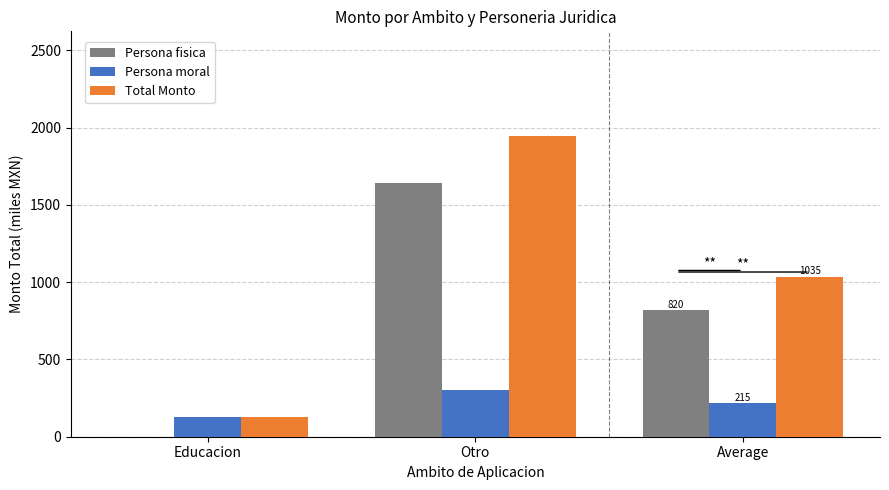

Which series changed the most between Educacion and Average?

Total Monto